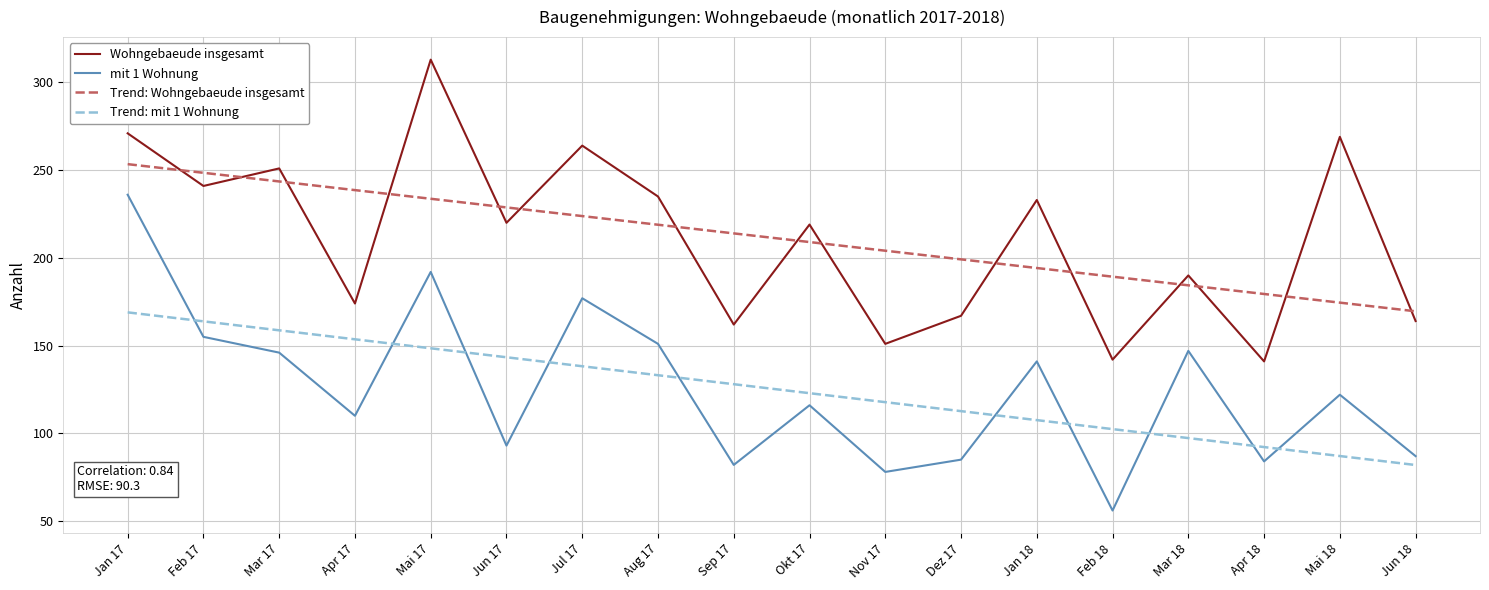

The value of Trend: mit 1 Wohnung at Aug 17 is 57.5. True or false?

False